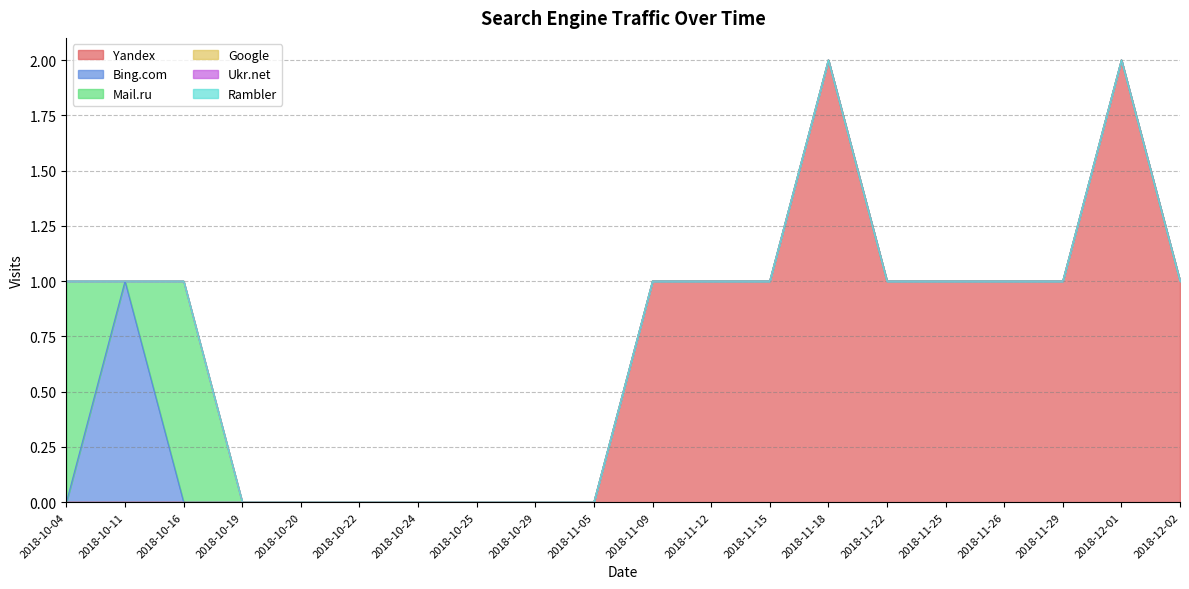

At which label is Yandex closest to 1?

2018-11-09